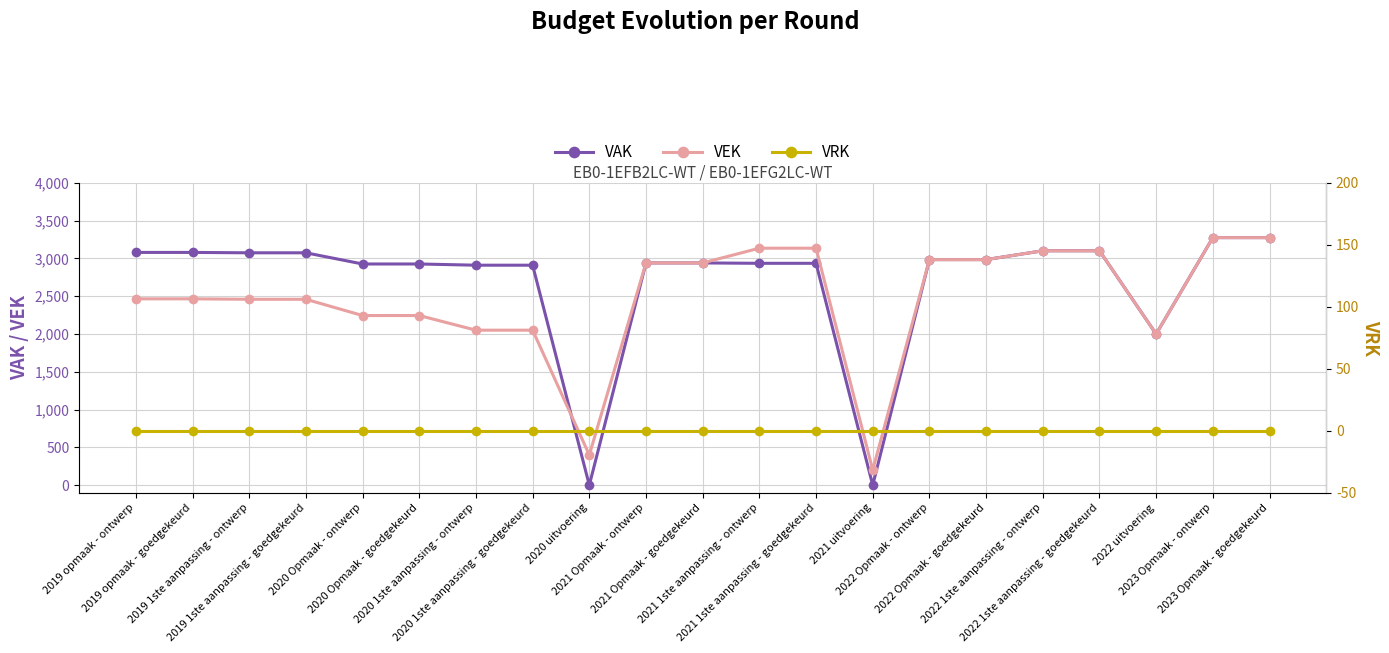

How many data points in VEK are less than 2466?

9